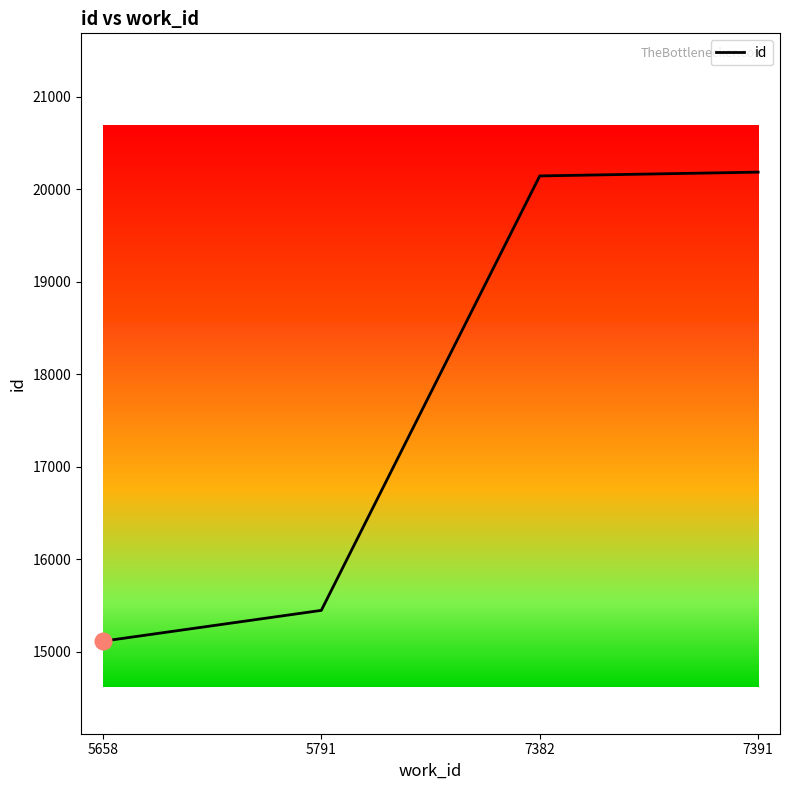

Which category has the lowest value across all series?

5658